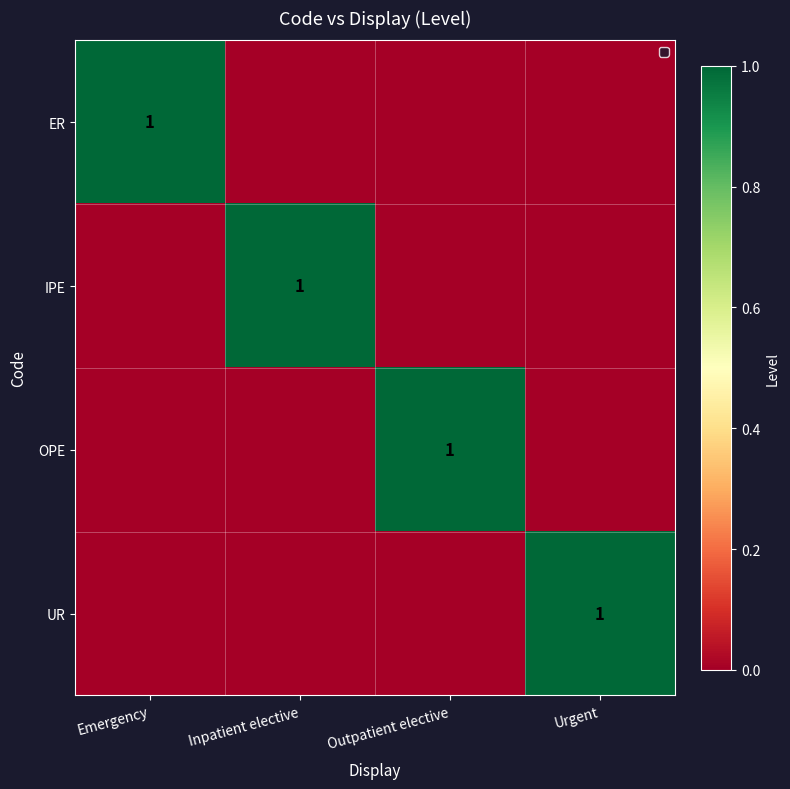

The value of IPE at Inpatient elective is 1. True or false?

True